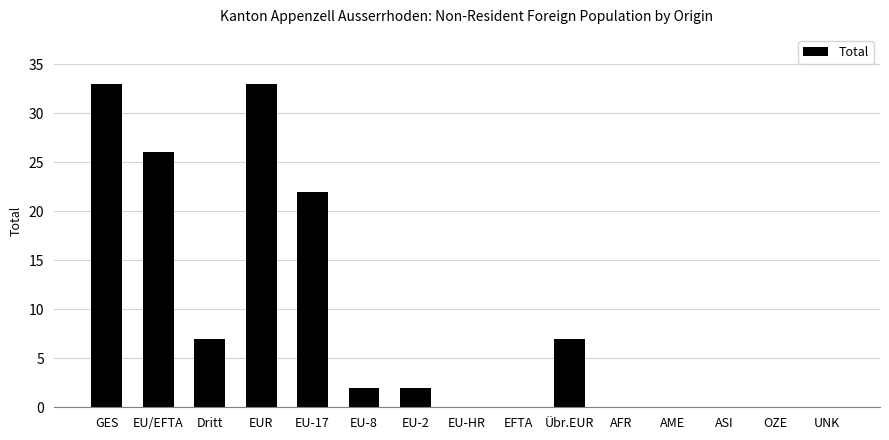

Between Übr.EUR and EU-2, which is larger?

Übr.EUR